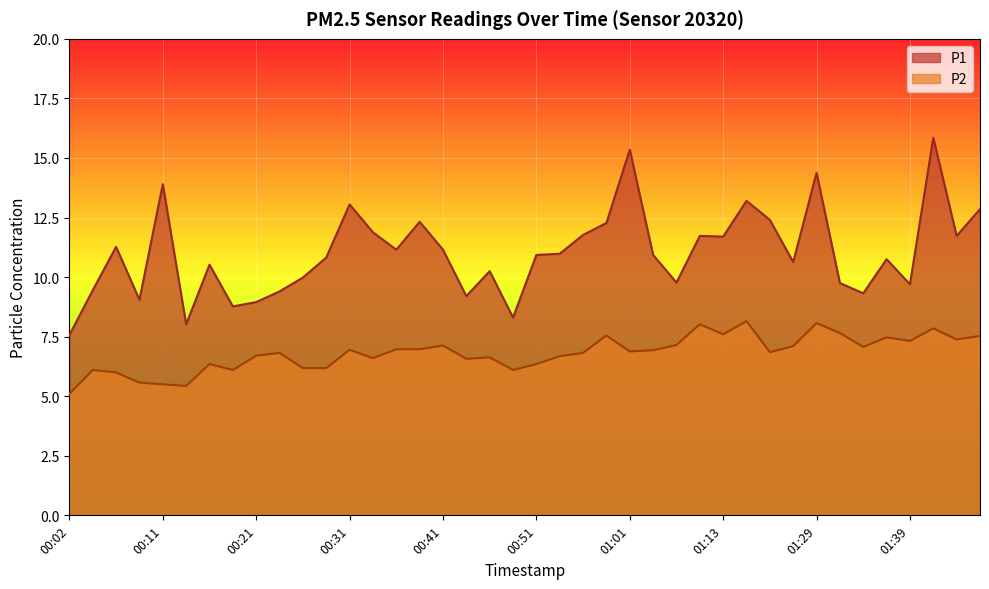

What position from the left is 01:08?

28